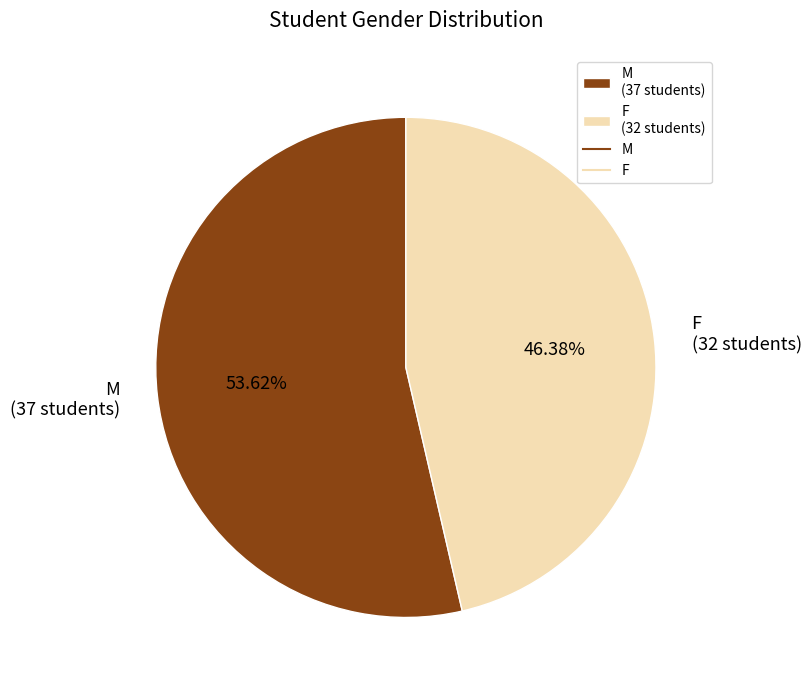

What percentage is the M slice, to the nearest percent?

54%